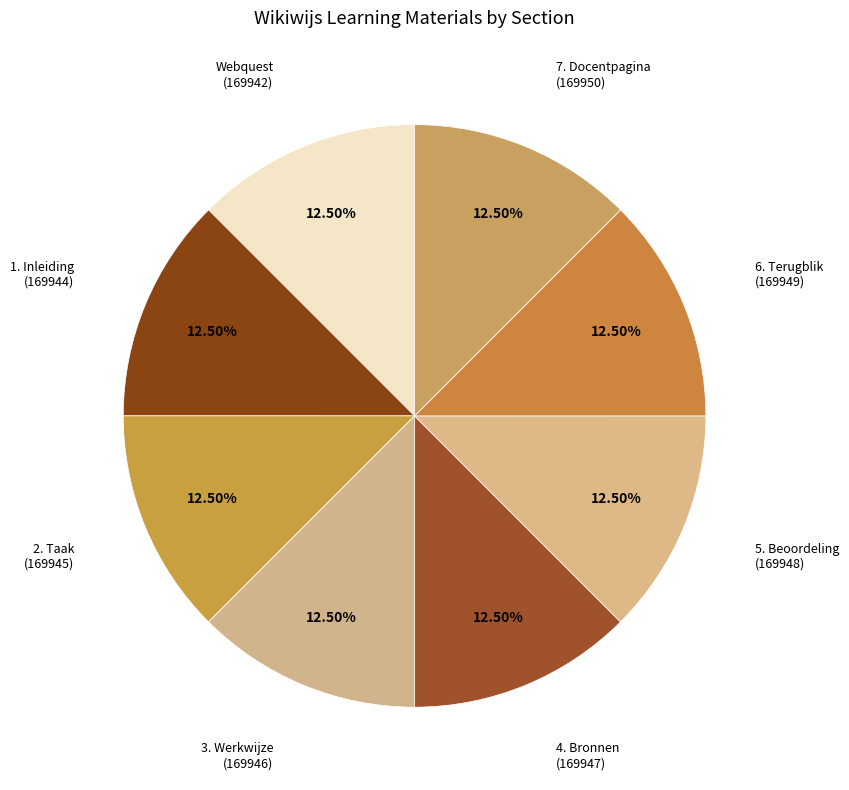

How many segments does this pie chart have?

8